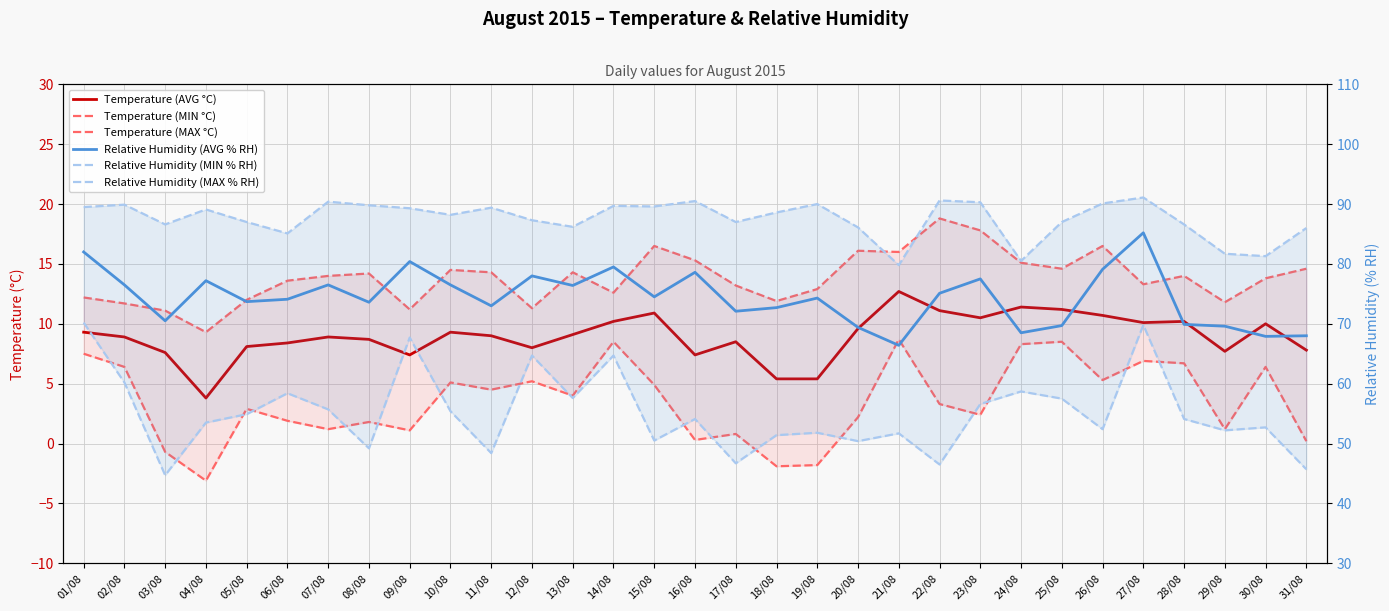

Which label corresponds to the smallest value in the chart?

04/08